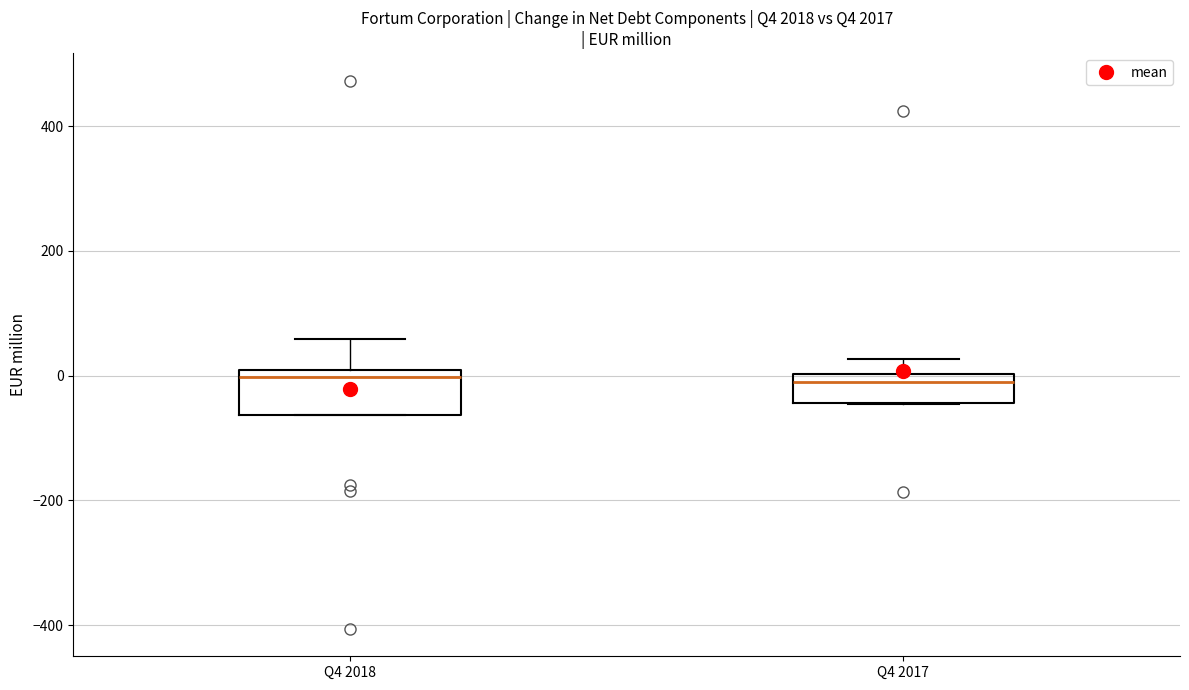

Where is the upper edge of the box for Q4 2017 on the y-axis? The values are not printed on the chart, so give them approximately, as read against the axis.

0